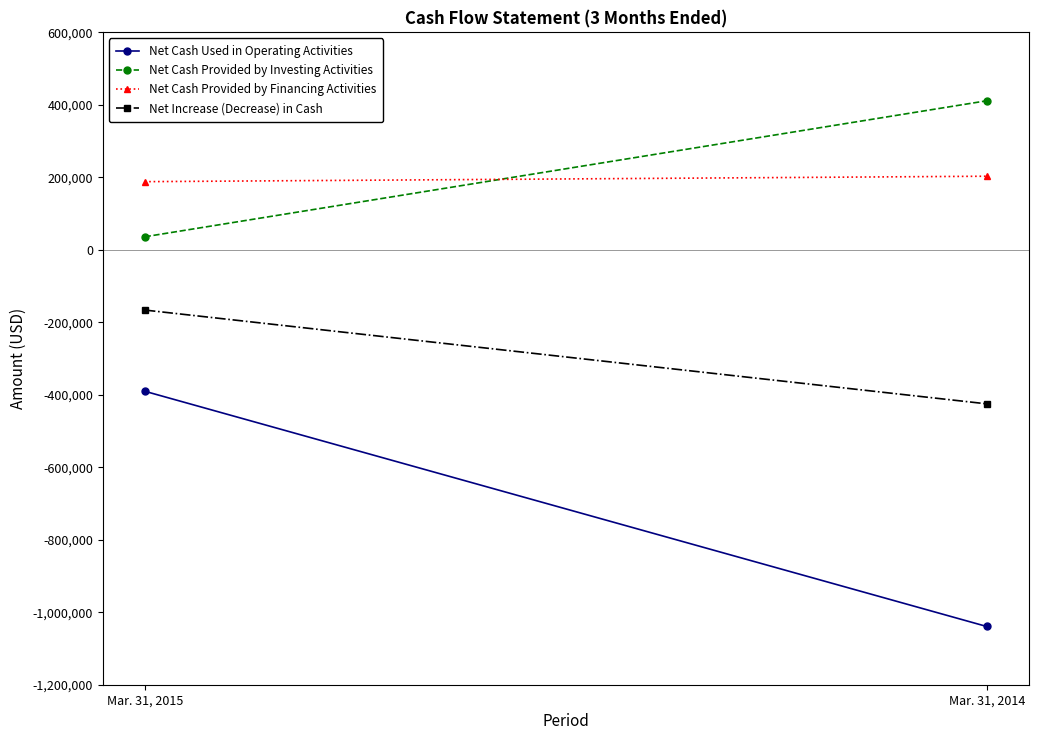

Which label corresponds to the smallest value in the chart?

Mar. 31, 2014